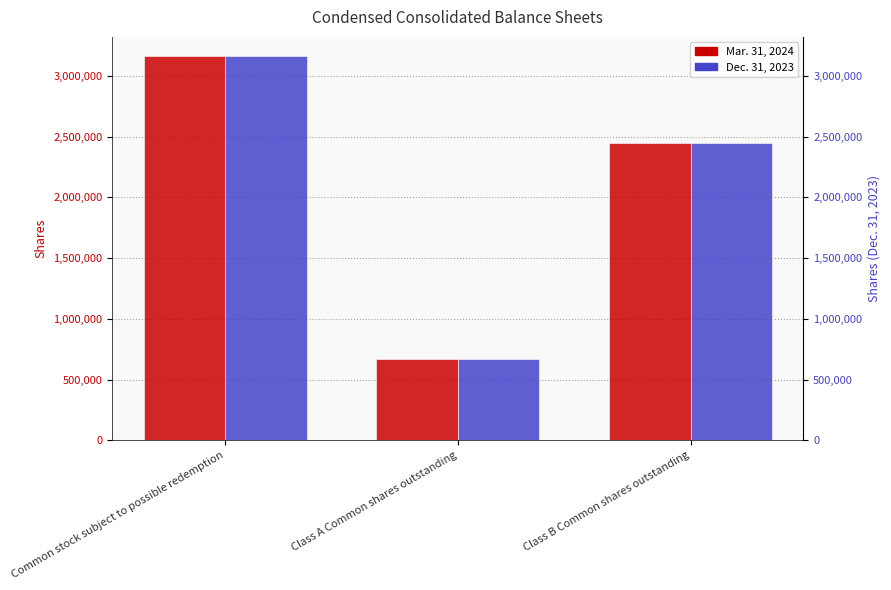

Reading right to left, what are all the values shown in this chart?

Mar. 31, 2024: Class B Common shares outstanding=2443750	Class A Common shares outstanding=665500	Common stock subject to possible redemption=3162548
Dec. 31, 2023: Class B Common shares outstanding=2443750	Class A Common shares outstanding=665500	Common stock subject to possible redemption=3162548